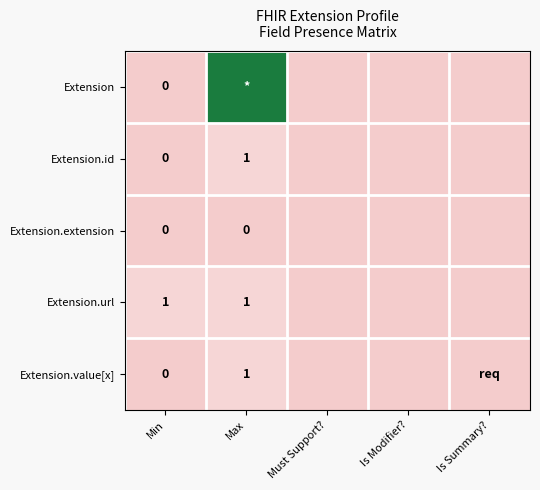

True or false: Extension.value[x] has a value of 1 at Max.

True